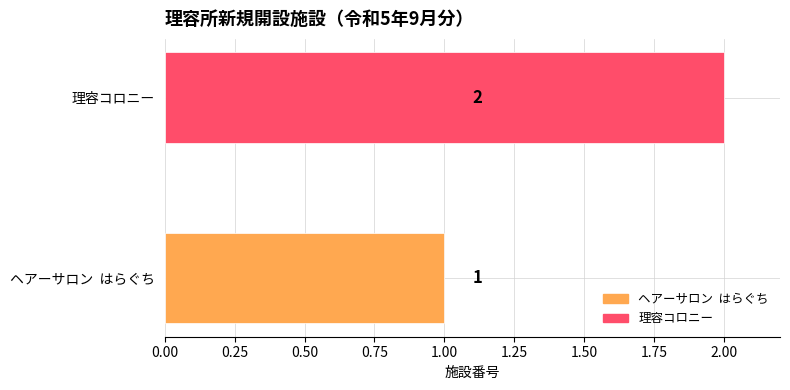

Reading left to right, what are all the values shown in this chart?

1	2